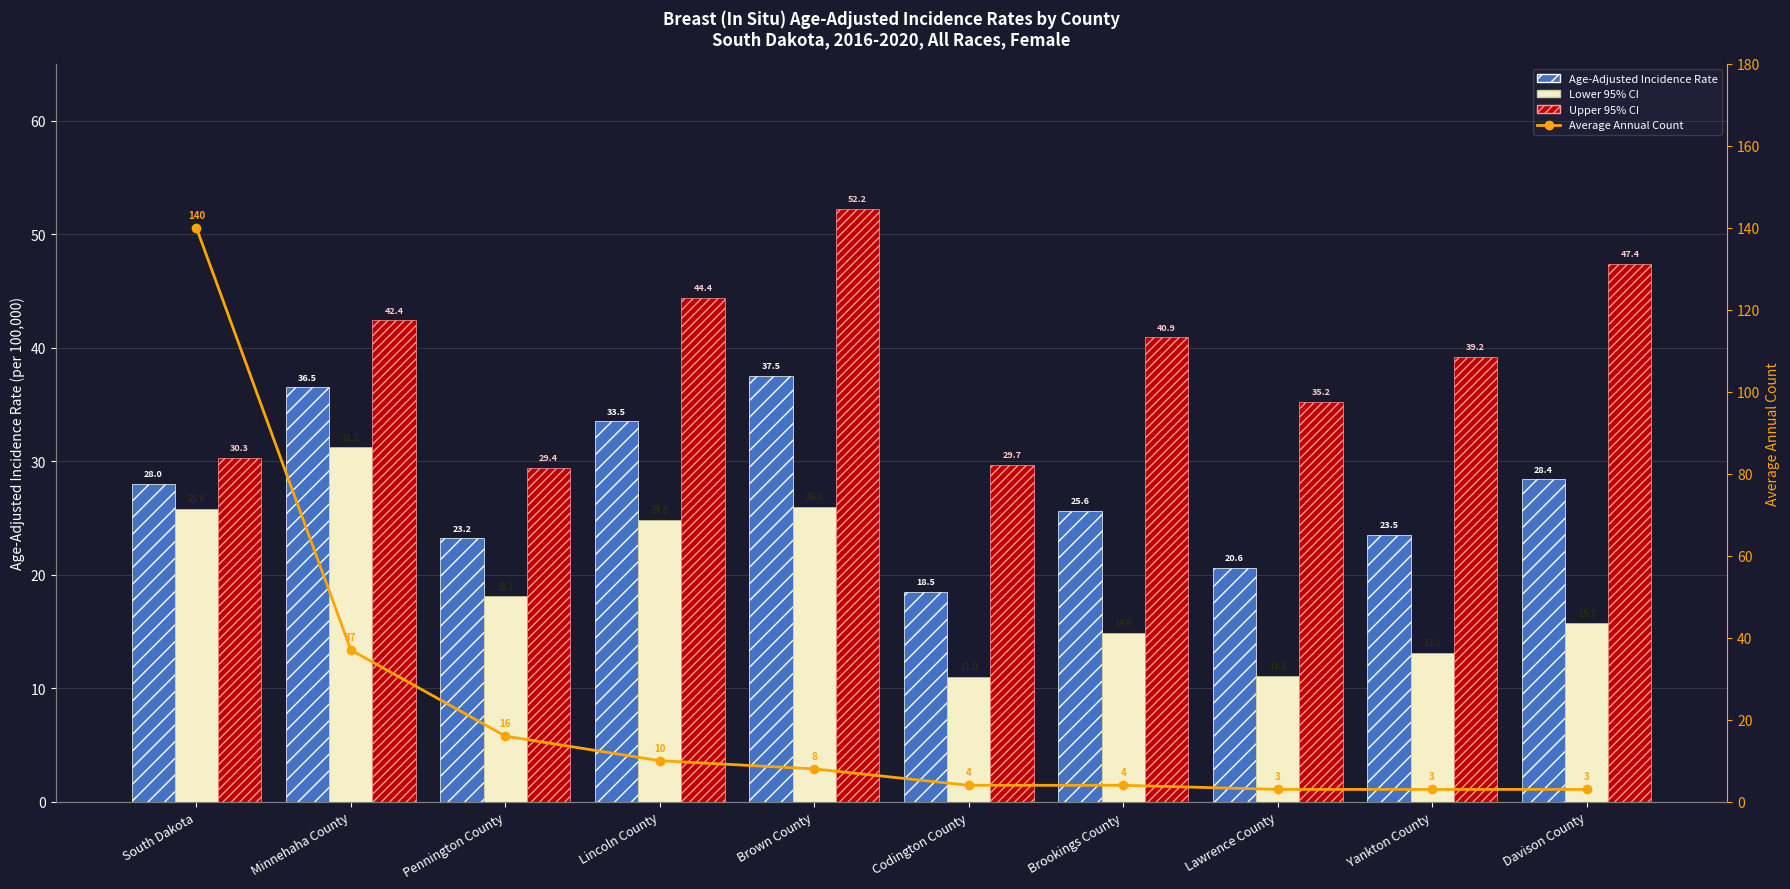

Between Pennington County and Codington County, which series saw the biggest shift?

Average Annual Count